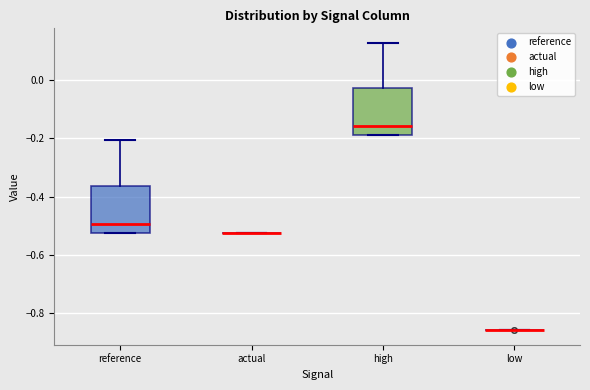

Reading left to right, read every box against the y-axis: the position of its median line, the range the box covers, and the ends of its whiskers. The values are not printed on the chart, so give them approximately, as read against the axis.

reference: median -0.50, box -0.52 to -0.36, whiskers -0.52 to -0.20
actual: box collapsed to a line at -0.52, whiskers -0.52 to -0.52
high: median -0.16, box -0.18 to -0.02, whiskers -0.18 to 0.12
low: box collapsed to a line at -0.86, whiskers -0.86 to -0.86